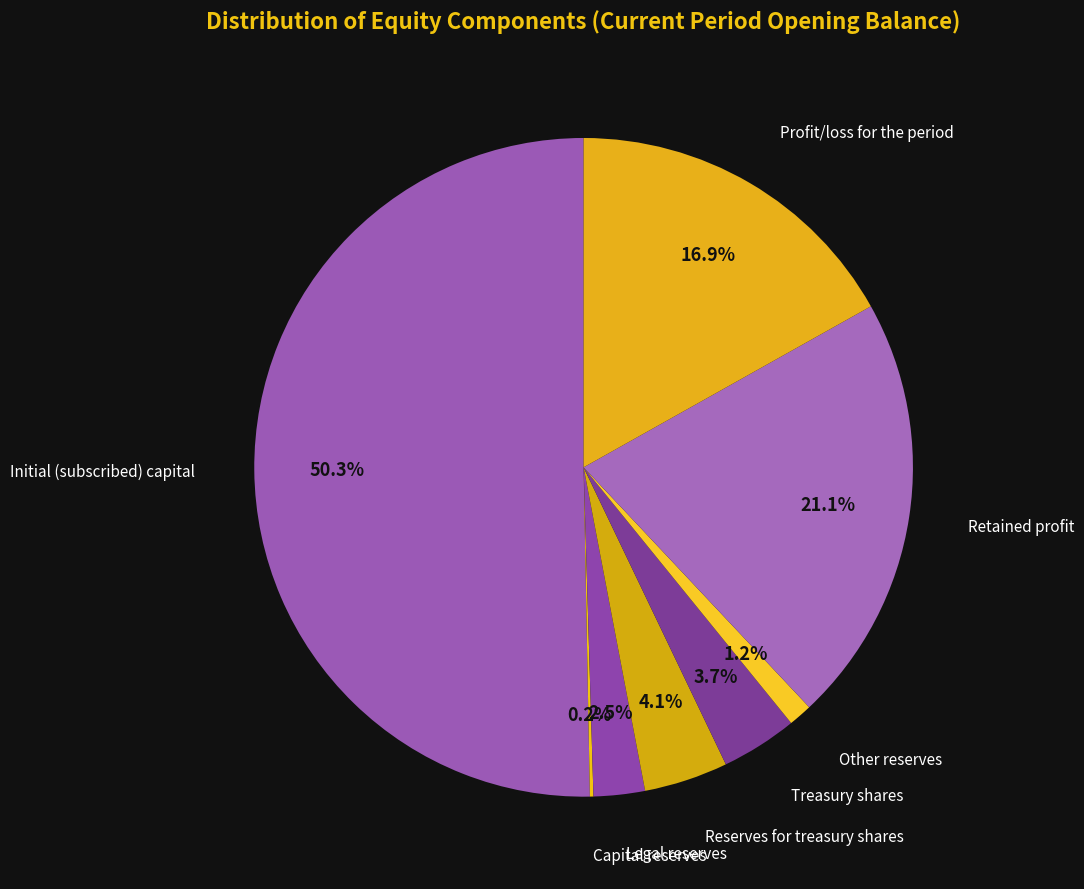

What is the smallest slice in the pie chart?

Capital reserves